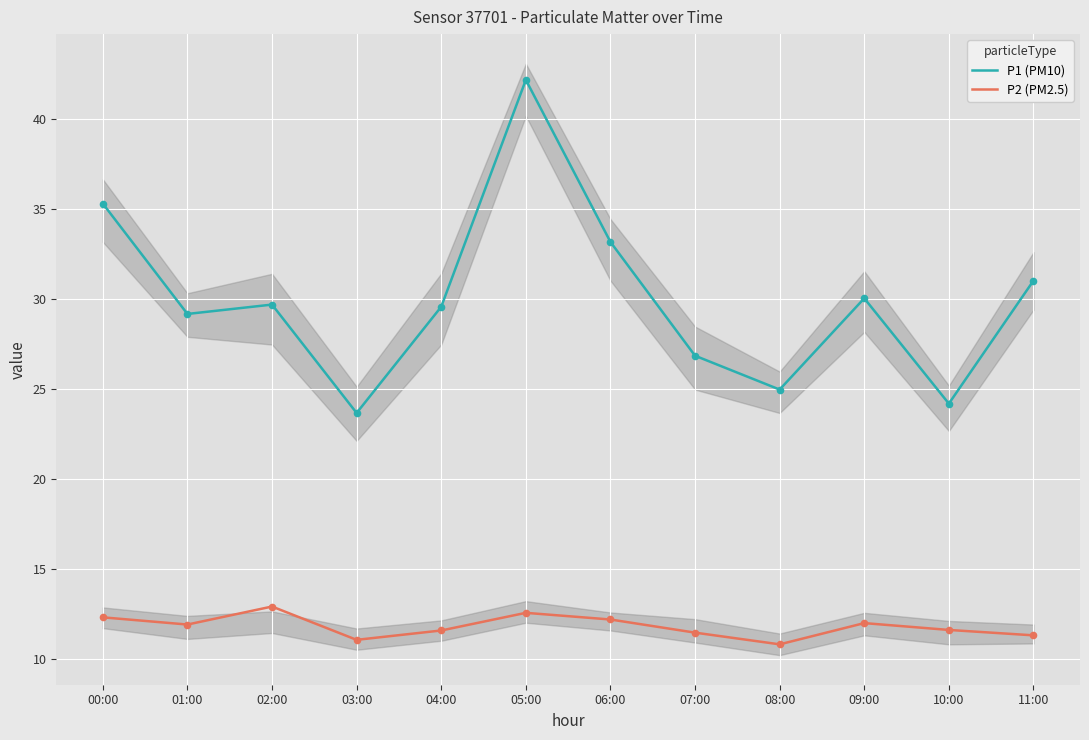

Is the value of P2 (PM2.5) at 03:00 greater than the value of P1 (PM10) at 08:00?

No